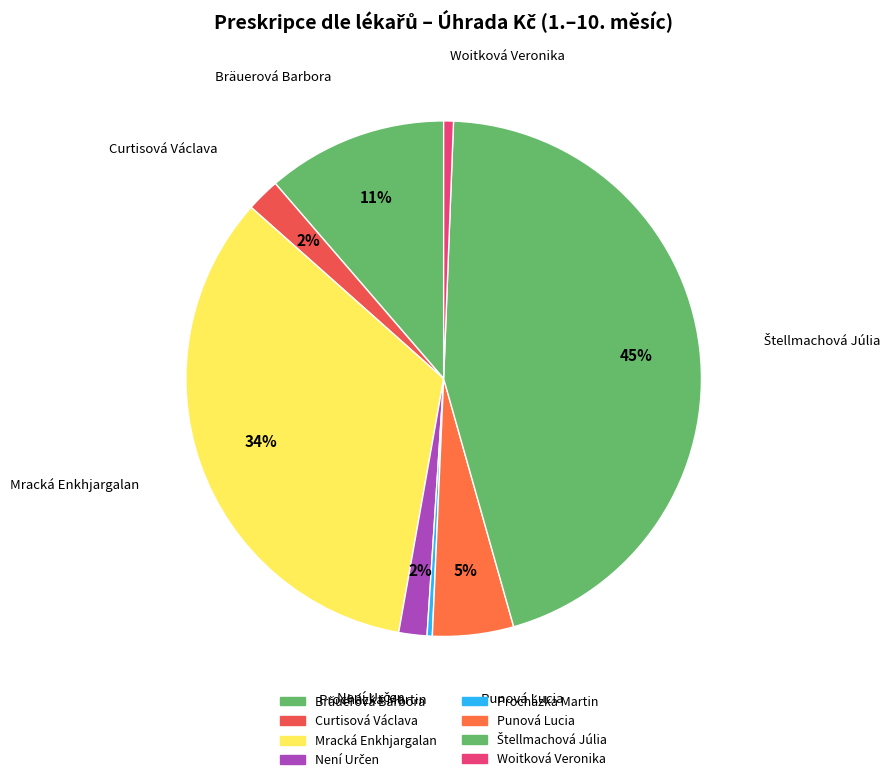

Count the number of slices in the pie.

8